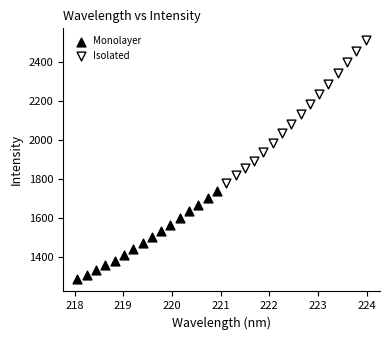

Which series reaches the minimum Y coordinate?

Monolayer